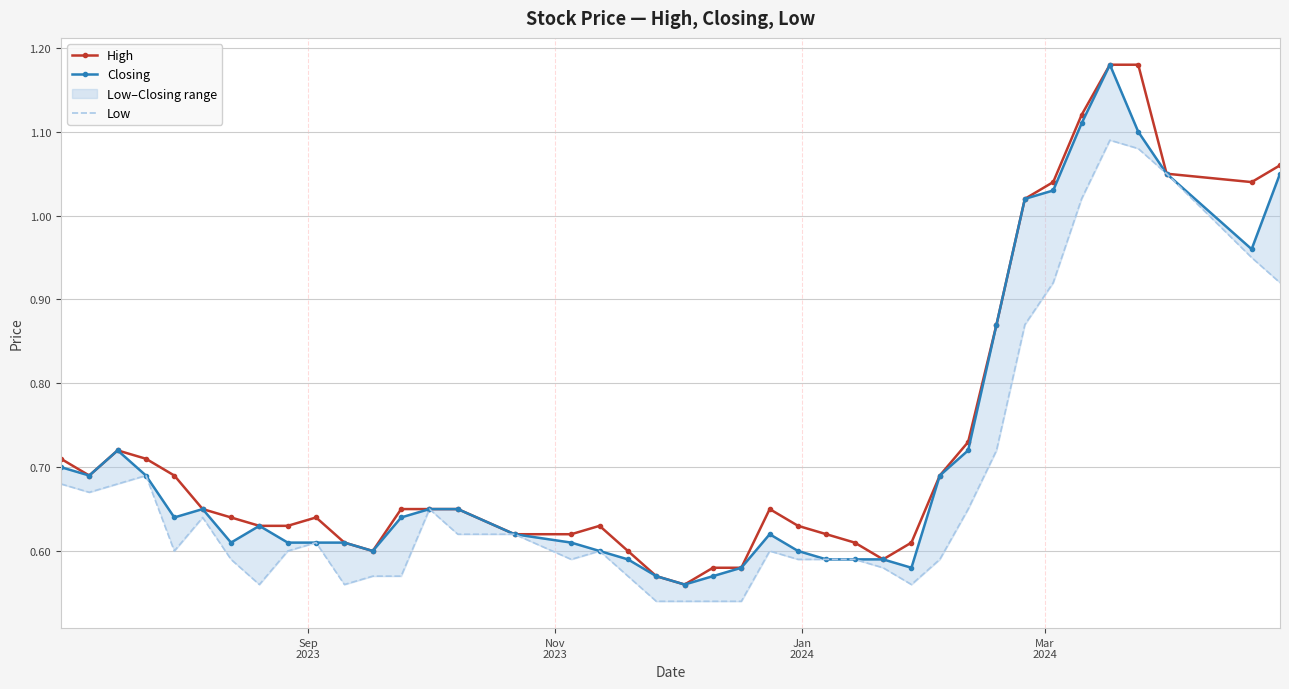

True or false: High and Closing cross at least once.

False